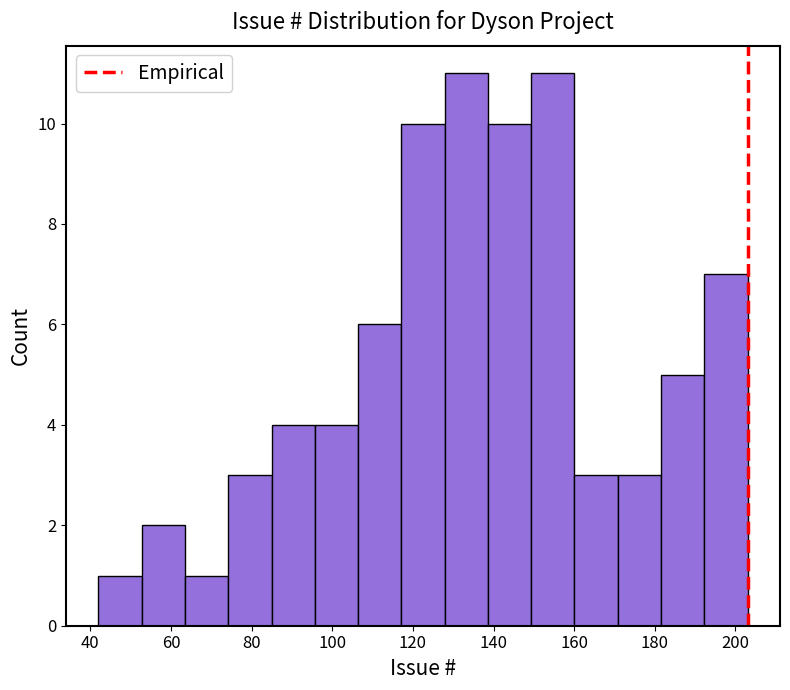

Reading left to right, transcribe this chart: for each bar, give the range it covers on the x-axis and its height. Neither the bar edges nor the heights are printed on the chart, so give them approximately, as read against the axes.

42 to 52: 1
52 to 64: 2
64 to 74: 1
74 to 84: 3
84 to 96: 4
96 to 106: 4
106 to 118: 6
118 to 128: 10
128 to 138: 11
138 to 150: 10
150 to 160: 11
160 to 170: 3
170 to 182: 3
182 to 192: 5
192 to 204: 7